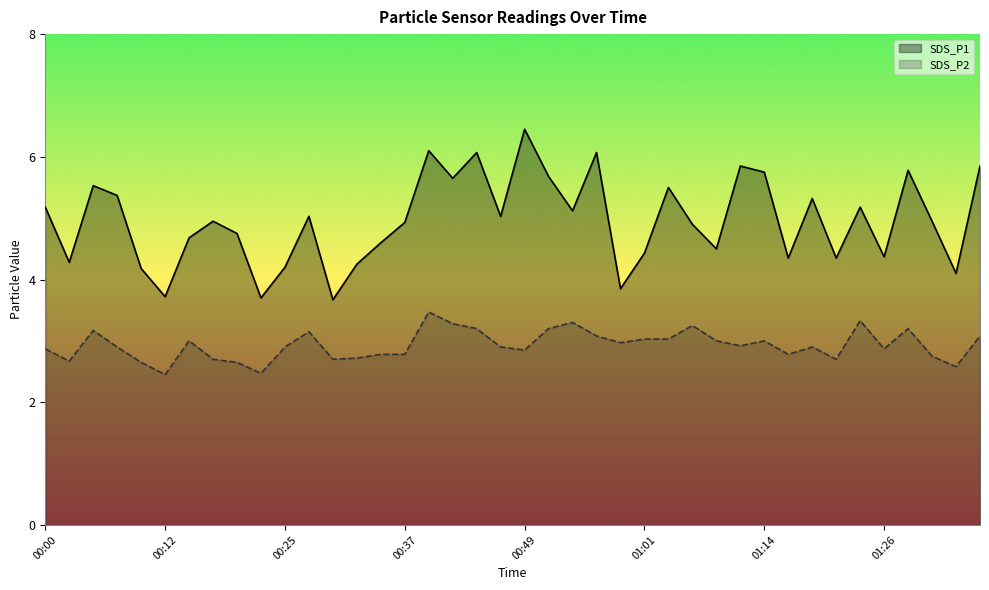

Reading left to right, extract all data points from this chart.

SDS_P1: 5.2	4.3	5.5	5.4	4.2	3.7	4.7	5.0	4.8	3.7	4.2	5.0	3.7	4.2	4.6	4.9	6.1	5.7	6.1	5.0	6.5	5.7	5.1	6.1	3.9	4.4	5.5	4.9	4.5	5.8	5.8	4.3	5.3	4.3	5.2	4.4	5.8	5.0	4.1	5.8
SDS_P2: 2.9	2.7	3.2	2.9	2.6	2.5	3.0	2.7	2.6	2.5	2.9	3.1	2.7	2.7	2.8	2.8	3.5	3.3	3.2	2.9	2.9	3.2	3.3	3.1	3.0	3.0	3.0	3.2	3.0	2.9	3.0	2.8	2.9	2.7	3.3	2.9	3.2	2.8	2.6	3.1